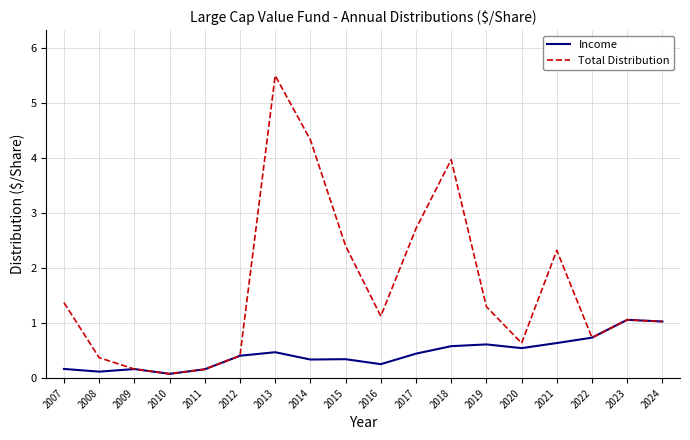

Which series changed the most between 2012 and 2017?

Total Distribution